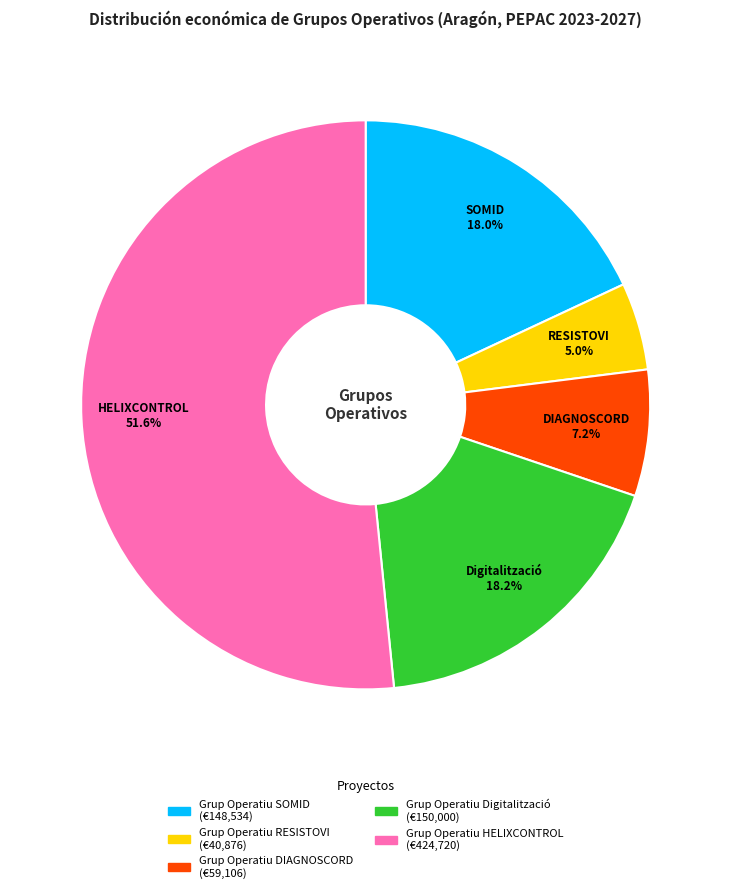

Does any single category account for the majority?

Yes